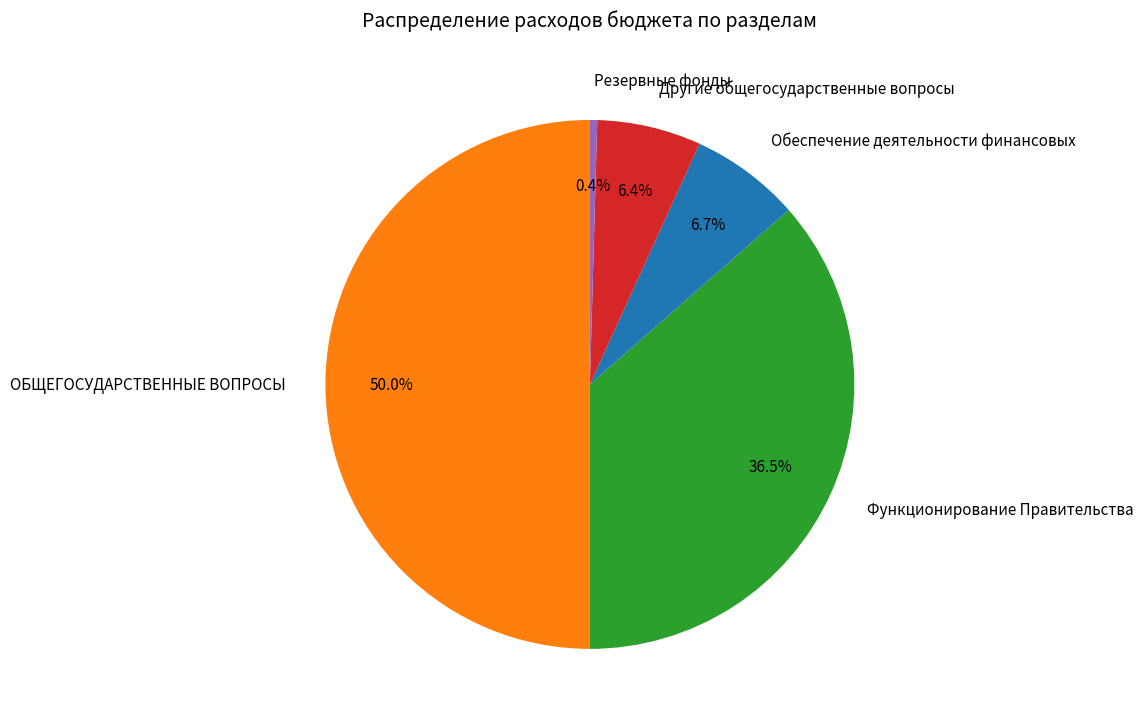

Which has a higher value, Резервные фонды or Другие общегосударственные вопросы?

Другие общегосударственные вопросы